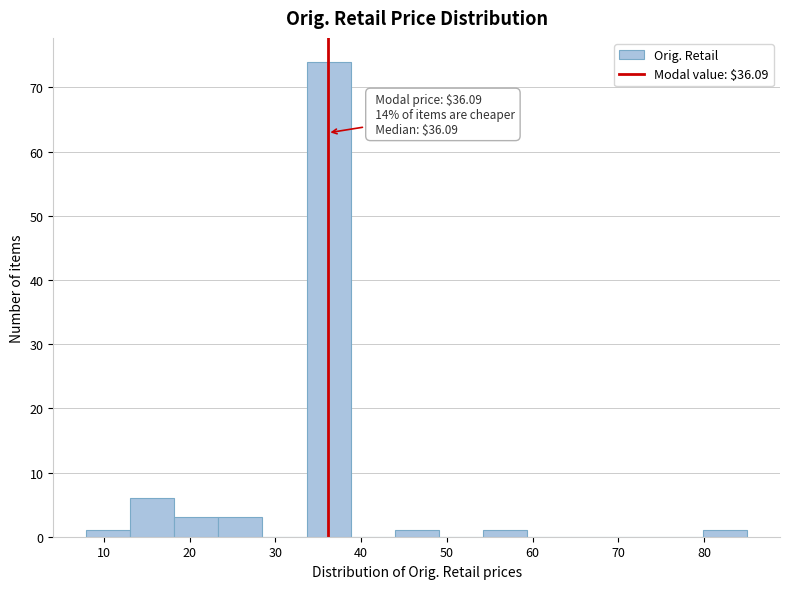

Which range on the x-axis has the tallest bar?

34 to 39